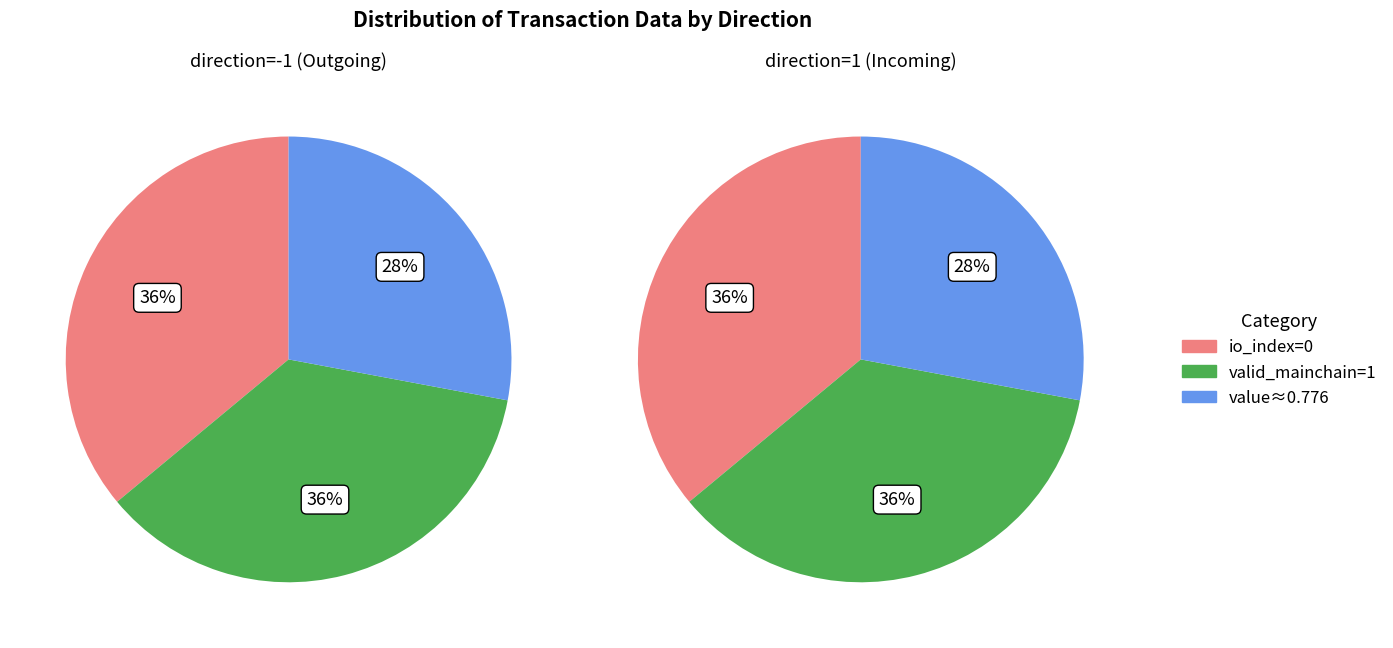

Is it true that 1 is 100% of the pie?

True